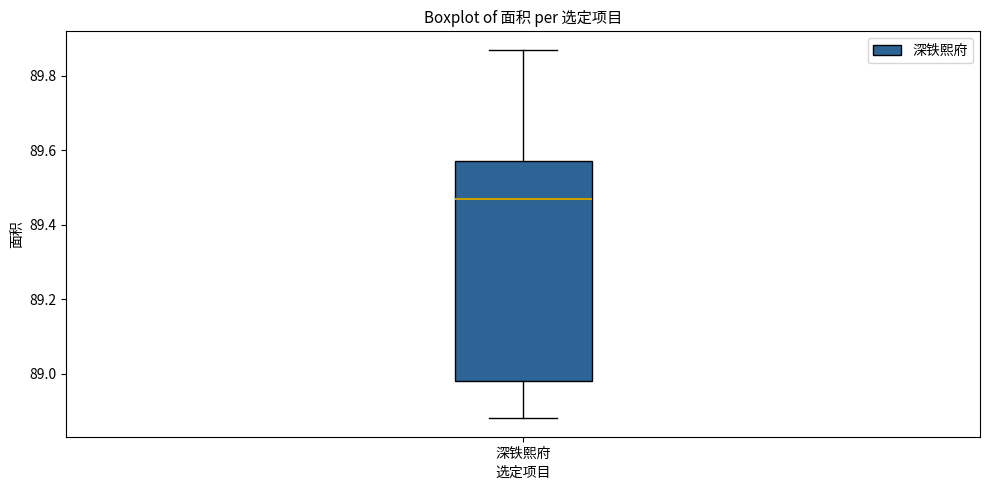

Read this box plot against the y-axis: the position of the median line, the range covered by the box, and the ends of both whiskers. The values are not printed on the chart, so give them approximately, as read against the axis.

median 89.48, box 88.98 to 89.58, whiskers 88.88 to 89.88